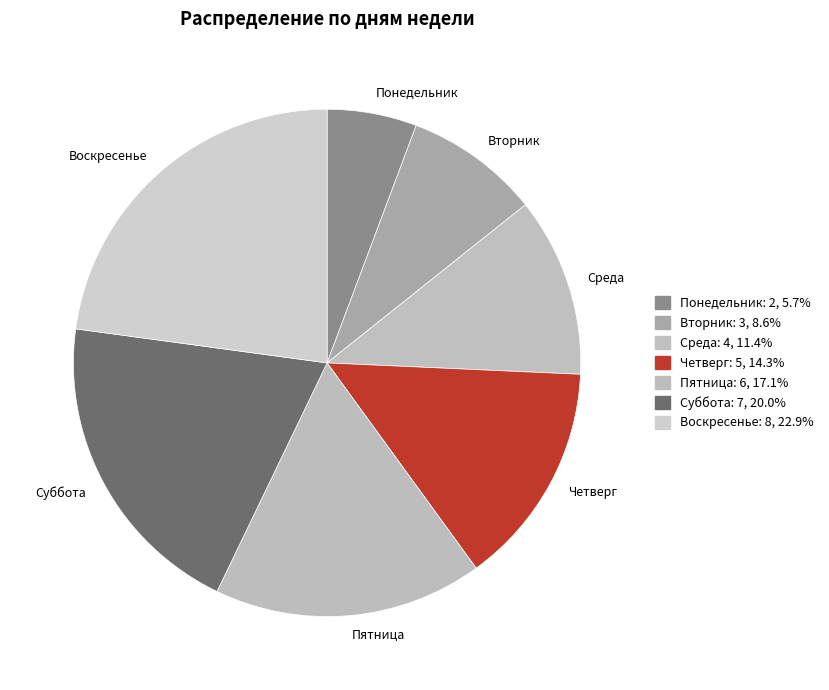

Approximately how many times larger is the value at Понедельник compared to Вторник?

0.7